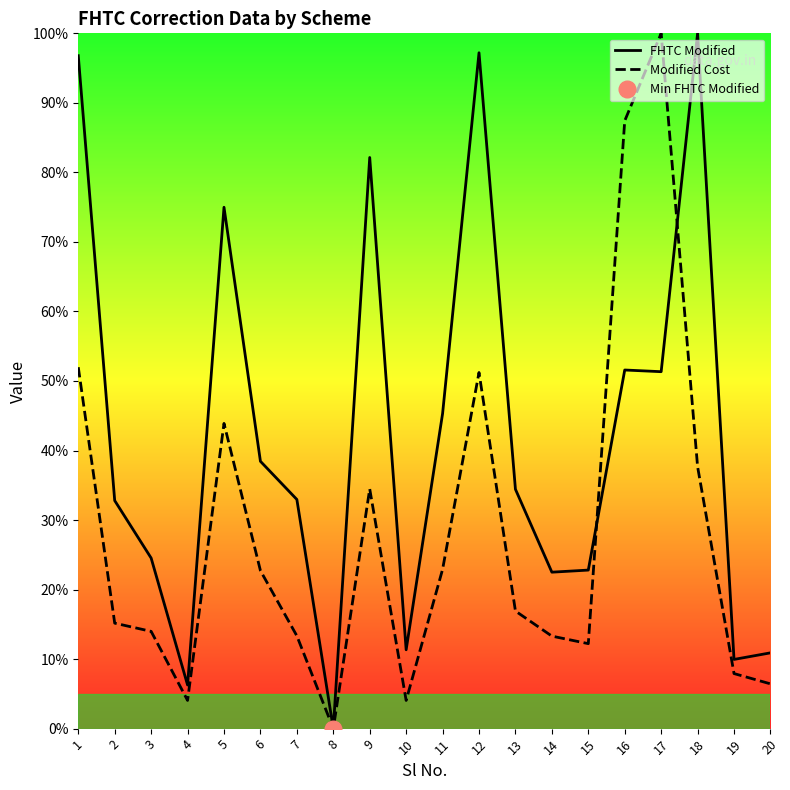

Does the chart have visible grid lines?

No